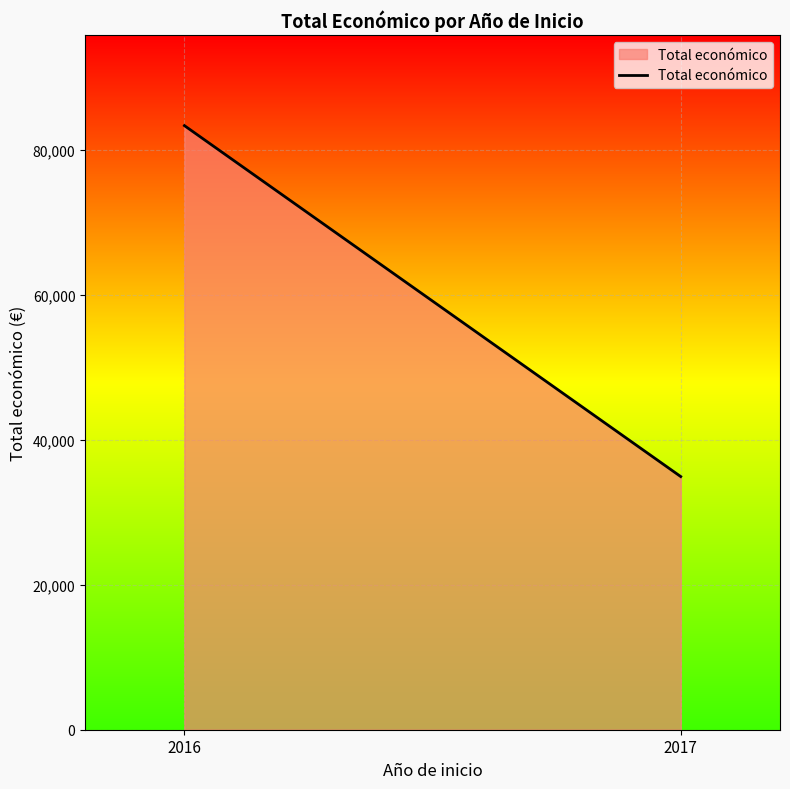

What is the minimum value shown in the chart?

34950